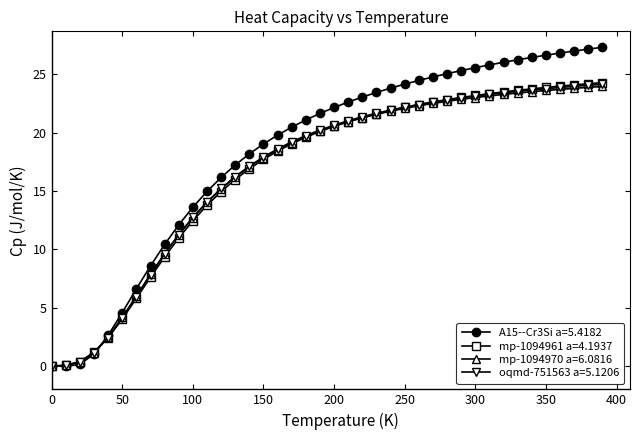

Which series has the largest total across all categories?

A15--Cr3Si a=5.4182